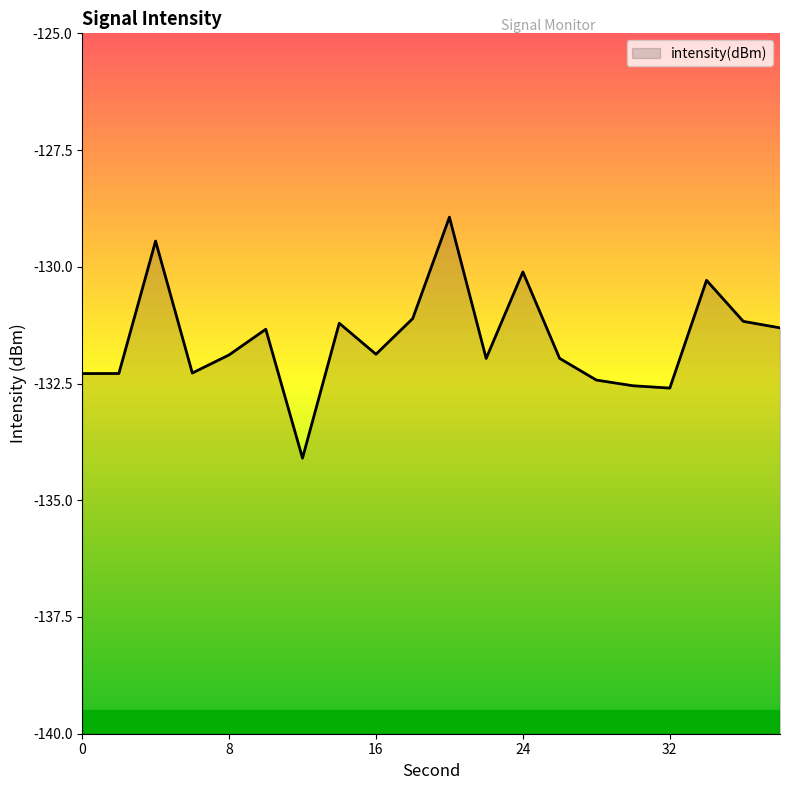

What is the average value?

-131.6